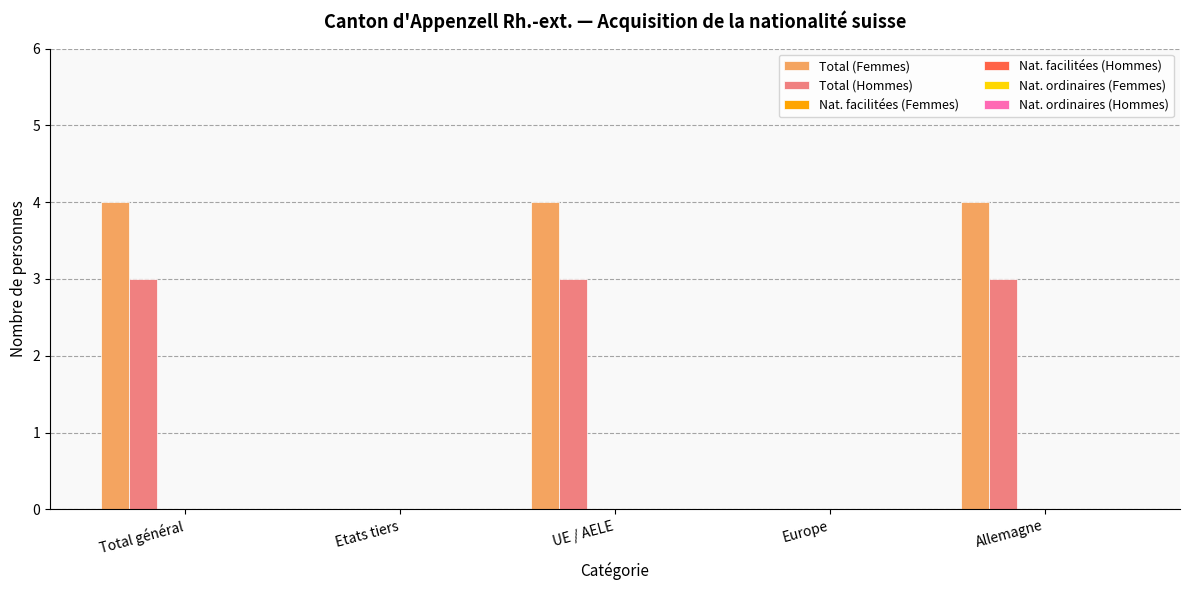

Which series has the largest range (max minus min)?

Total (Femmes)